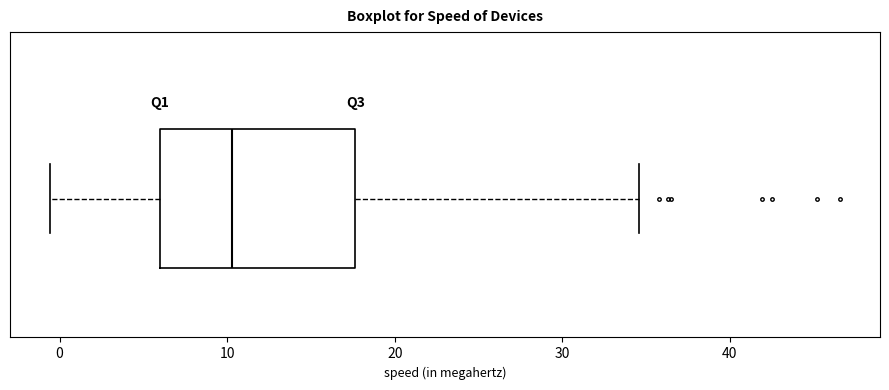

Read this box plot against the x-axis: the position of the median line, the range covered by the box, and the ends of both whiskers. The values are not printed on the chart, so give them approximately, as read against the axis.

median 10, box 6 to 18, whiskers -1 to 35